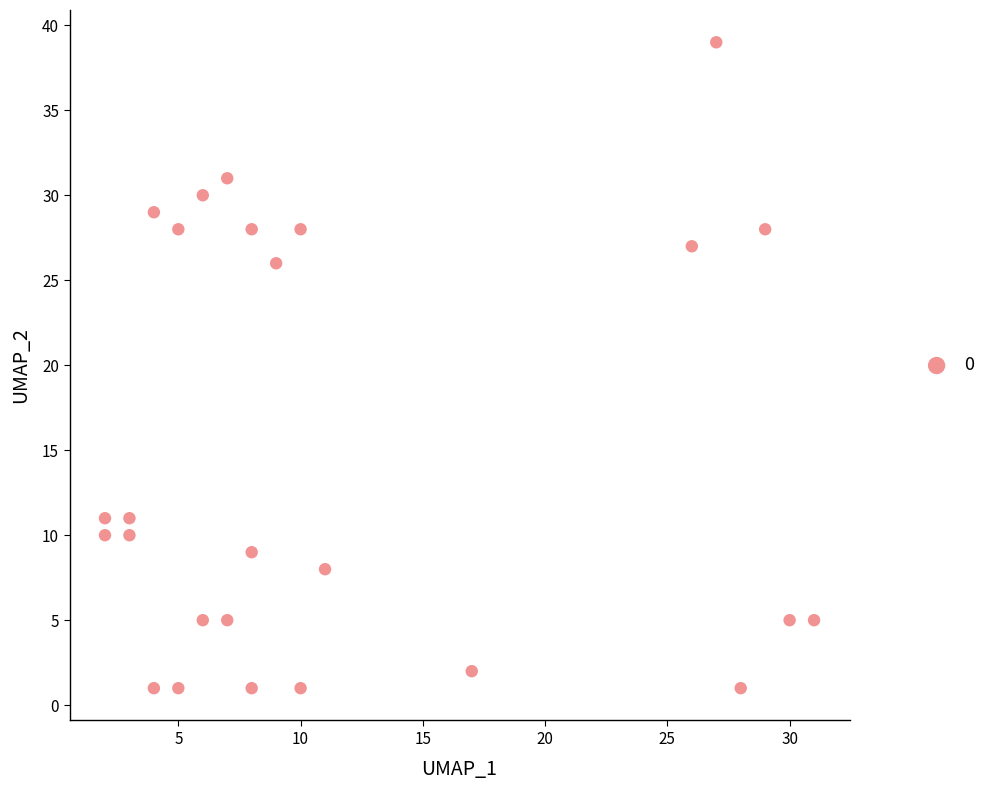

What is the range of X values (max minus min)?

29